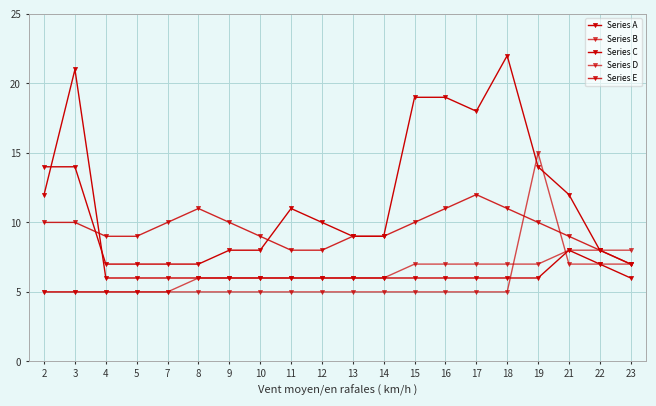

Reading left to right, extract all data points from this chart.

Series A: 2=12	3=21	4=6	5=6	7=6	8=6	9=6	10=6	11=6	12=6	13=6	14=6	15=6	16=6	17=6	18=6	19=6	21=8	22=7	23=6
Series B: 2=5	3=5	4=5	5=5	7=5	8=5	9=5	10=5	11=5	12=5	13=5	14=5	15=5	16=5	17=5	18=5	19=15	21=7	22=7	23=7
Series C: 2=14	3=14	4=7	5=7	7=7	8=7	9=8	10=8	11=11	12=10	13=9	14=9	15=19	16=19	17=18	18=22	19=14	21=12	22=8	23=7
Series D: 2=5	3=5	4=5	5=5	7=5	8=6	9=6	10=6	11=6	12=6	13=6	14=6	15=7	16=7	17=7	18=7	19=7	21=8	22=8	23=8
Series E: 2=10	3=10	4=9	5=9	7=10	8=11	9=10	10=9	11=8	12=8	13=9	14=9	15=10	16=11	17=12	18=11	19=10	21=9	22=8	23=7